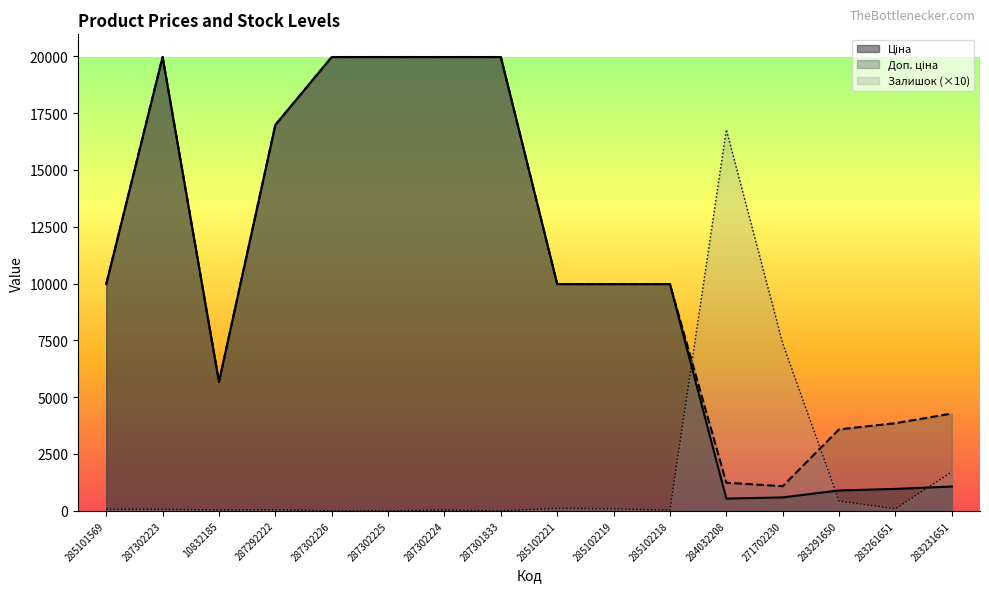

Reading left to right, list all the values displayed in this chart.

Ціна: 285101569=9975.0	287302223=19964.2	10832185=5673.8	287292222=16976.3	287302226=19964.2	287302225=19964.2	287302224=19964.2	287301833=19964.2	285102221=9975.0	285102219=9975.0	285102218=9975.0	284032208=539.0	271702230=589.9	283291650=895.9	283261651=963.5	283231651=1069.8
Доп. ціна: 285101569=9975.0	287302223=19964.2	10832185=5673.8	287292222=16976.3	287302226=19964.2	287302225=19964.2	287302224=19964.2	287301833=19964.2	285102221=9975.0	285102219=9975.0	285102218=9975.0	284032208=1235.4	271702230=1081.7	283291650=3583.6	283261651=3854.0	283231651=4279.1
Залишок: 285101569=70.0	287302223=70.0	10832185=40.0	287292222=50.0	287302226=0.0	287302225=0.0	287302224=30.0	287301833=0.0	285102221=110.0	285102219=90.0	285102218=30.0	284032208=16770.0	271702230=7360.0	283291650=430.0	283261651=90.0	283231651=1720.0